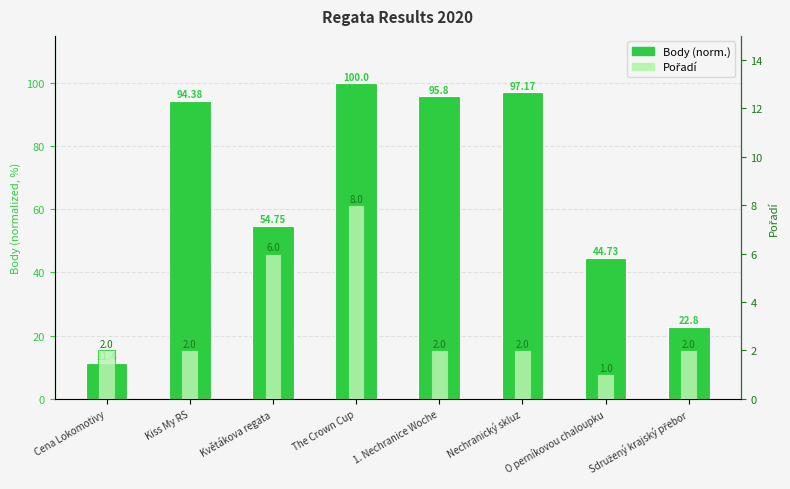

At which category is the sum across all series the highest?

The Crown Cup